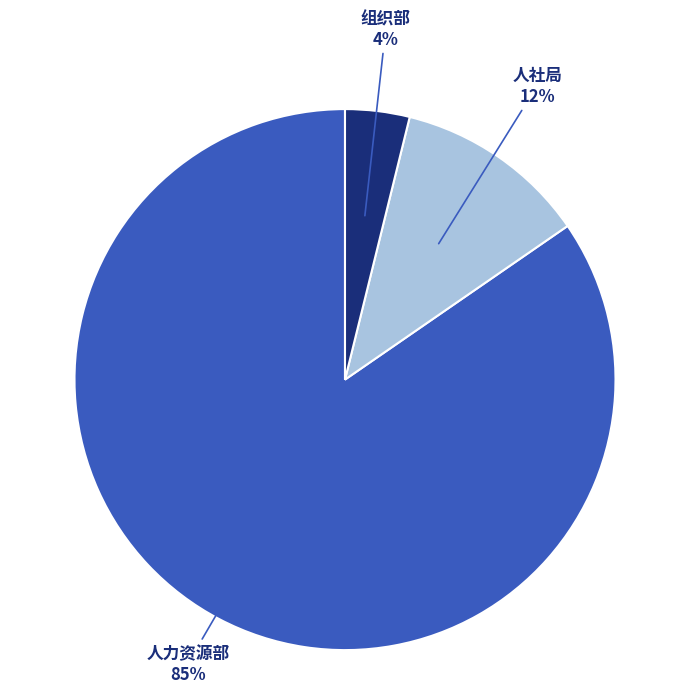

Count the number of slices in the pie.

3